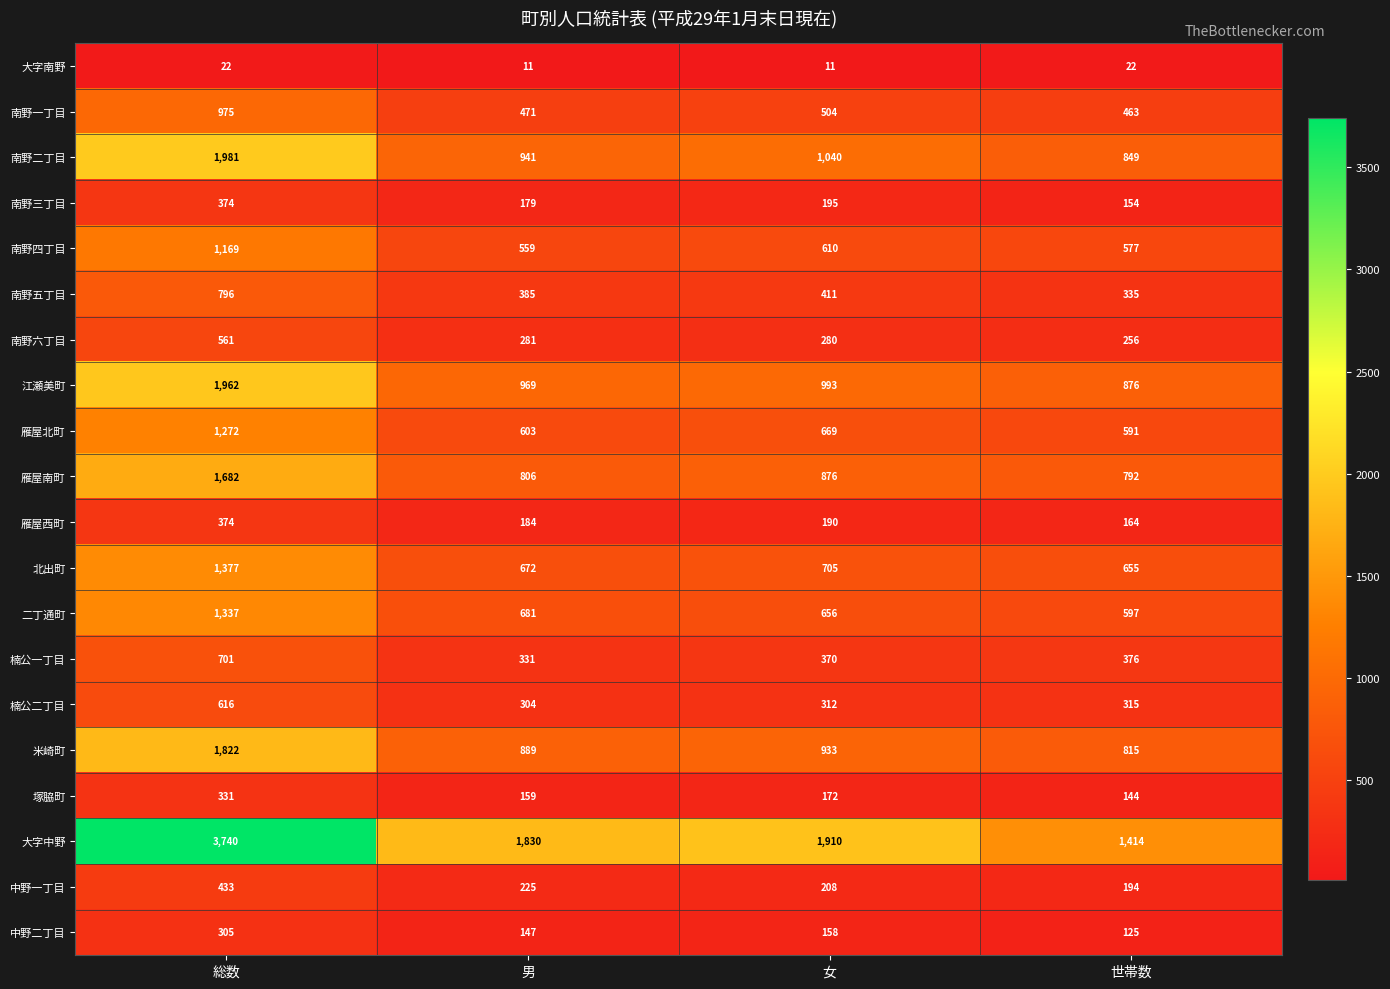

List the labels in order of 南野四丁目 value, largest first.

総数, 女, 世帯数, 男